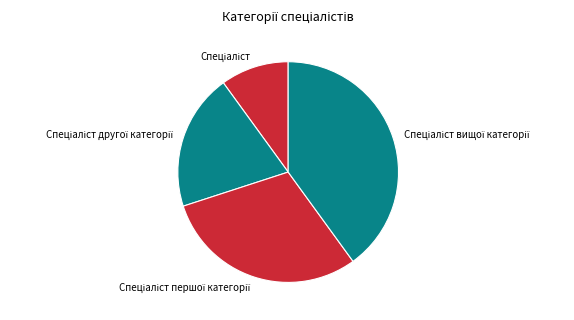

Is there any slice that represents more than half of the pie?

No